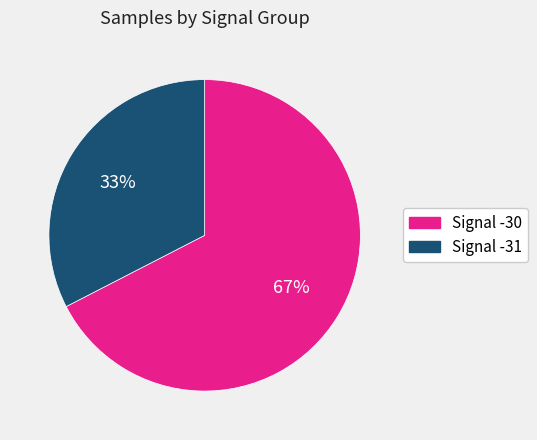

To the nearest percent, what is the average slice percentage?

50%